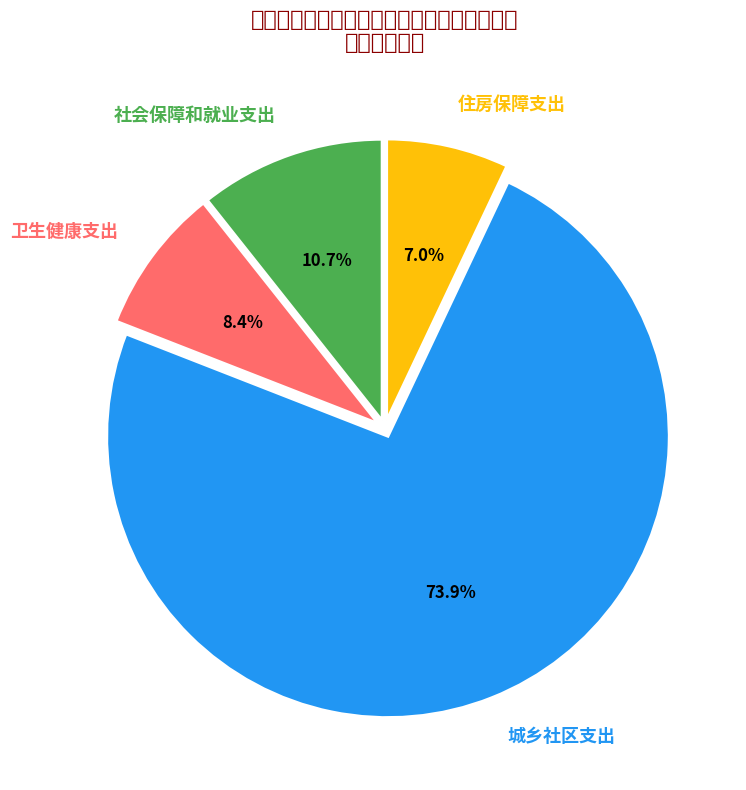

Does 住房保障支出 account for over 50% of the chart?

No